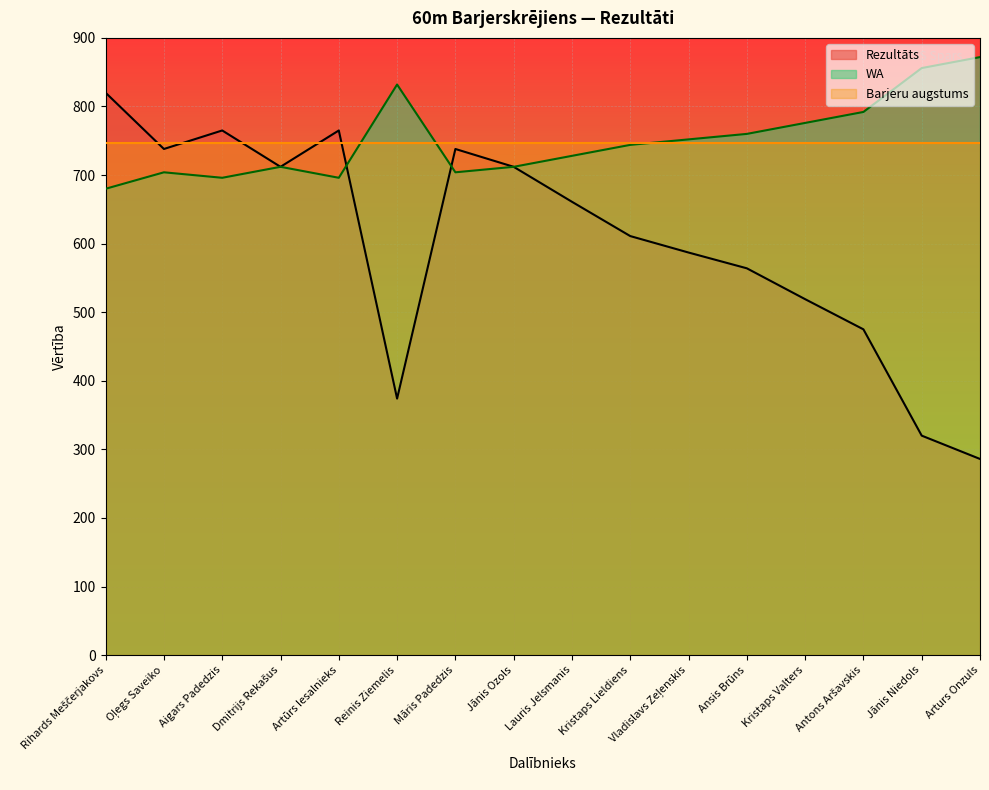

The Barjeru augstums series shows 184.7 at Kristaps Lieldiens. True or false?

False